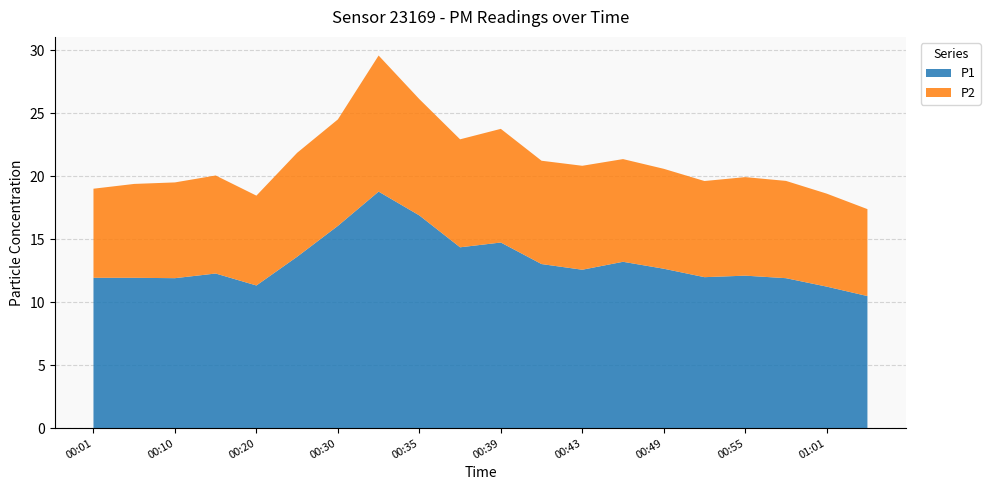

Reading left to right, what are all the values shown in this chart?

P1: 00:01=11.9	00:05=11.9	00:10=11.9	00:15=12.3	00:20=11.3	00:25=13.6	00:30=16.1	00:33=18.8	00:35=16.9	00:37=14.3	00:39=14.7	00:41=13.0	00:43=12.6	00:46=13.2	00:49=12.7	00:52=12.0	00:55=12.1	00:58=11.9	01:01=11.2	01:05=10.5
P2: 00:01=7.1	00:05=7.5	00:10=7.6	00:15=7.8	00:20=7.1	00:25=8.2	00:30=8.4	00:33=10.8	00:35=9.2	00:37=8.6	00:39=9.0	00:41=8.2	00:43=8.2	00:46=8.2	00:49=7.9	00:52=7.6	00:55=7.8	00:58=7.7	01:01=7.4	01:05=6.9